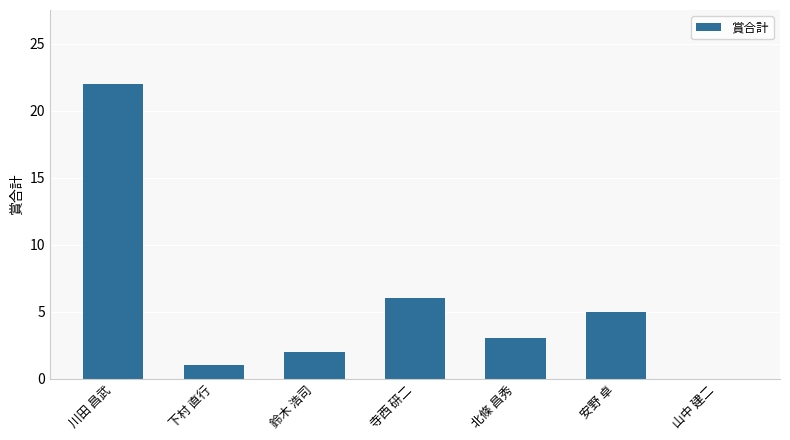

The value at 寺西 研二 is 6. True or false?

True